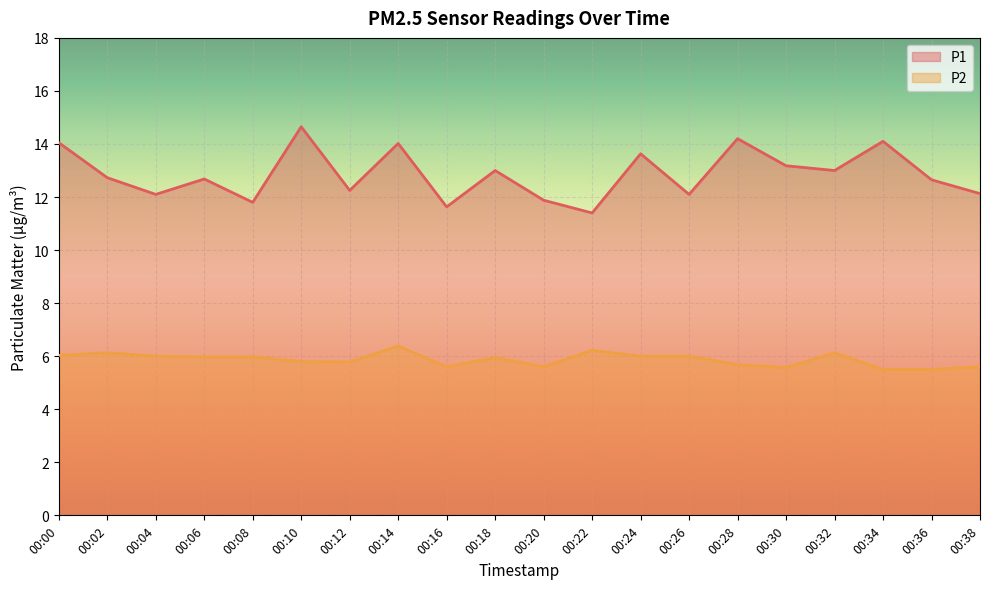

Where does the P1 series first go above 12?

00:00